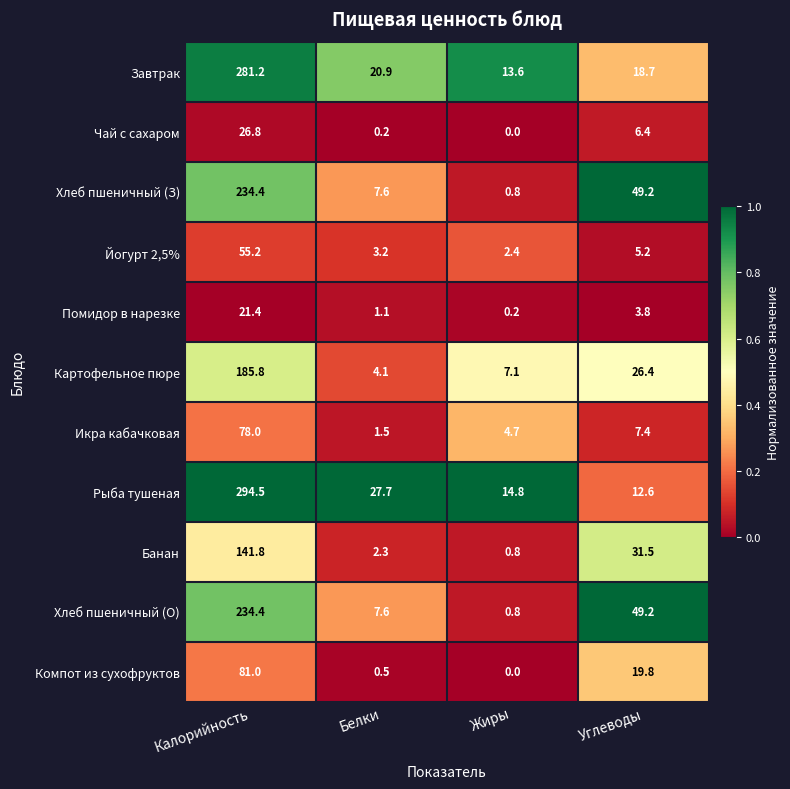

True or false: Завтрак has a value of 6.0 at Жиры.

False